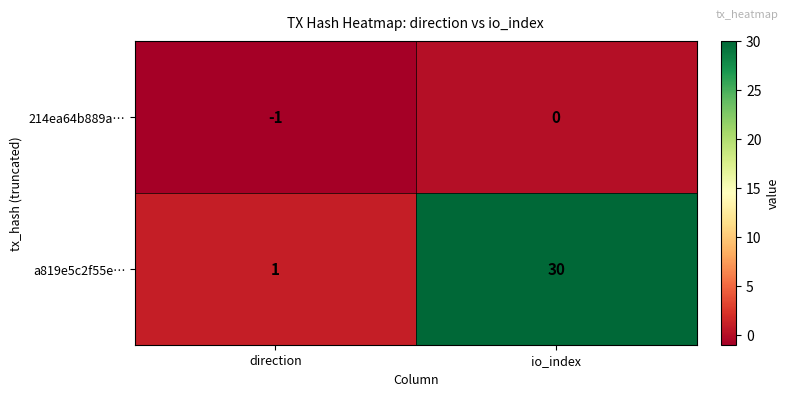

Which series has the largest total across all categories?

a819e5c2f55e…